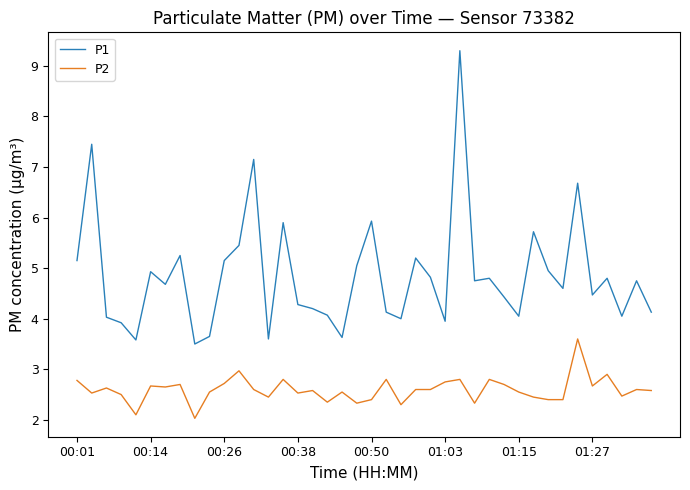

True or false: P1 and P2 cross at least once.

False